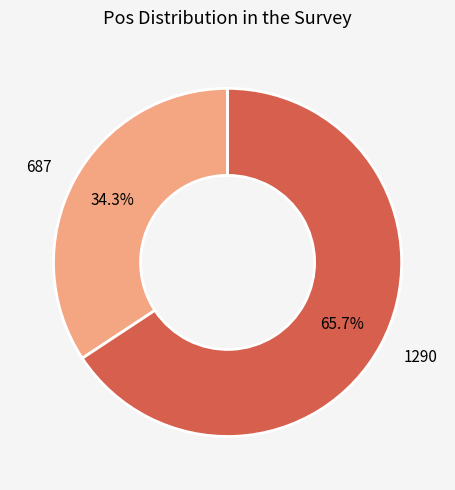

Is it true that 1290 is 78% of the pie?

False